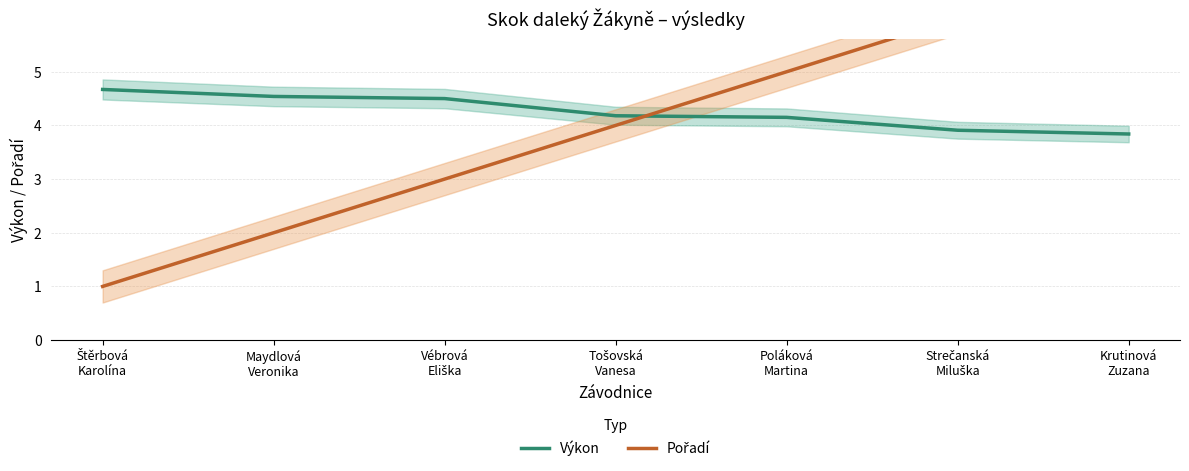

The value of Pořadí at Poláková
Martina is 5.0. True or false?

True